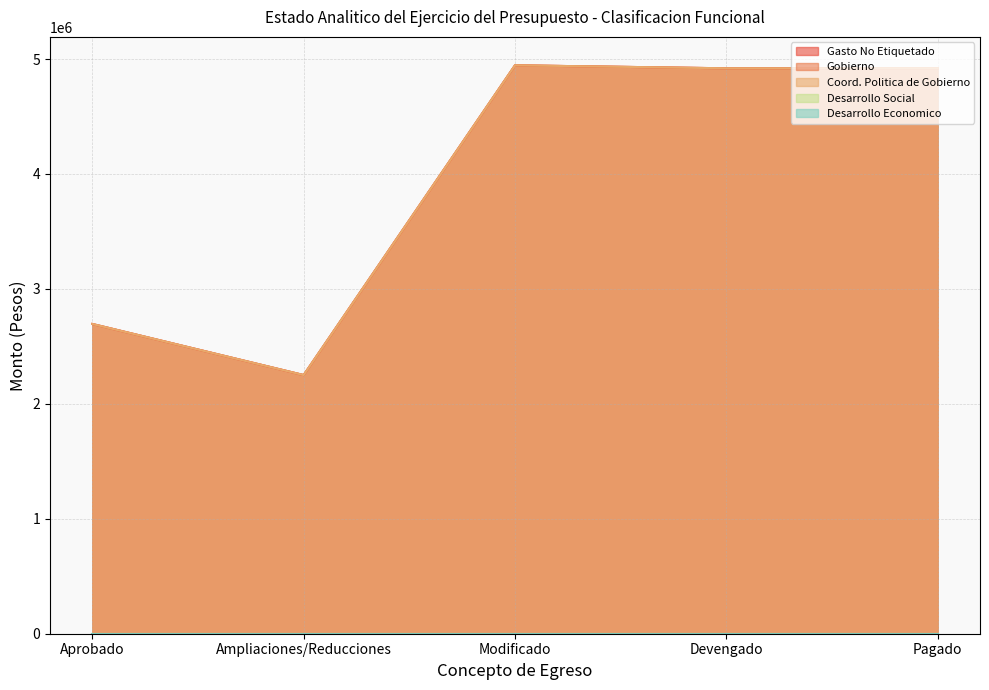

True or false: Gasto No Etiquetado and Gobierno intersect in this chart.

False